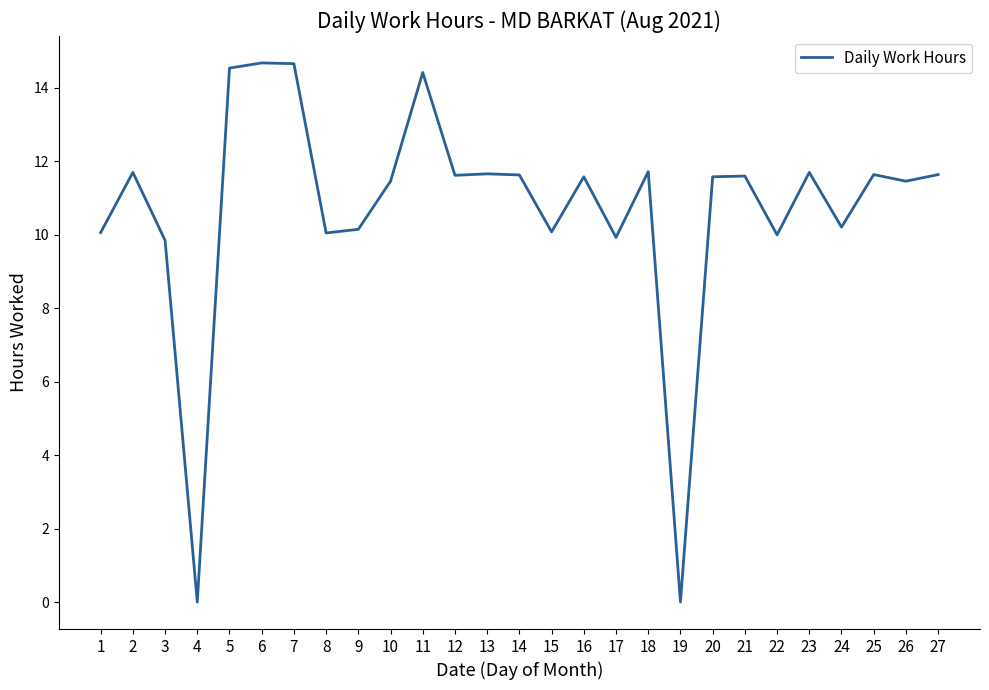

What is the maximum value shown in the chart?

14.7